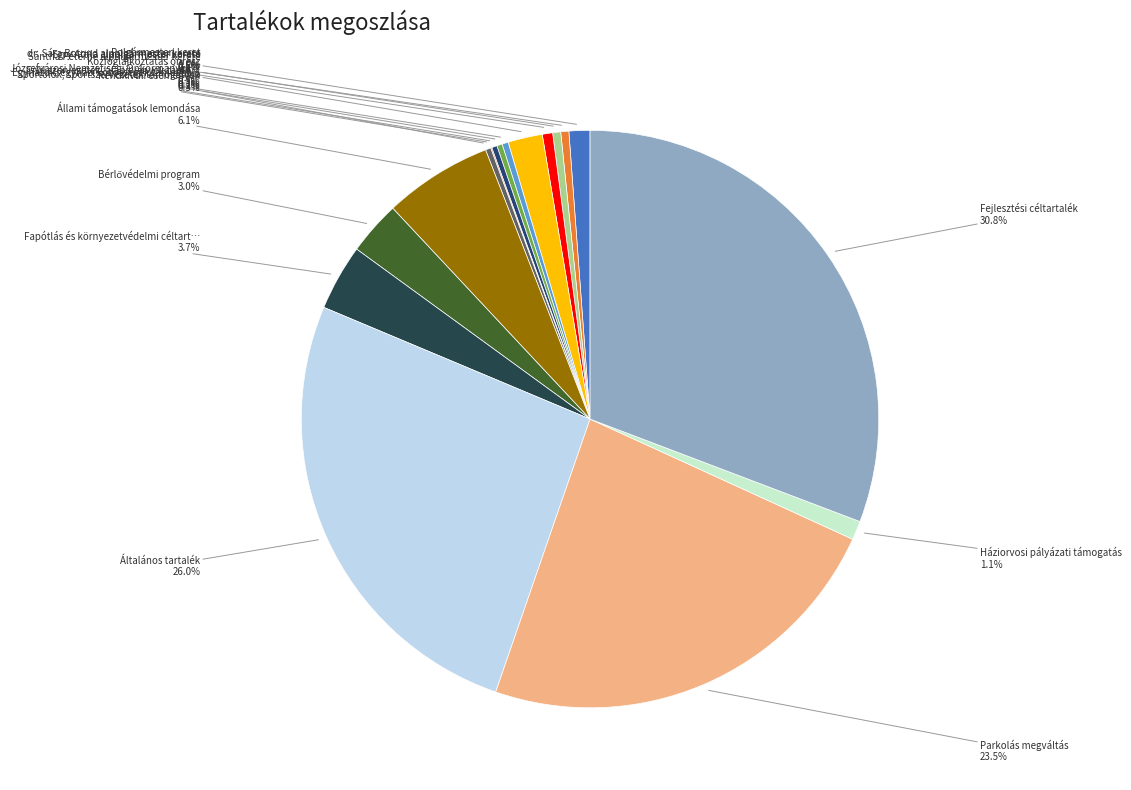

Is there a majority slice in this chart?

No